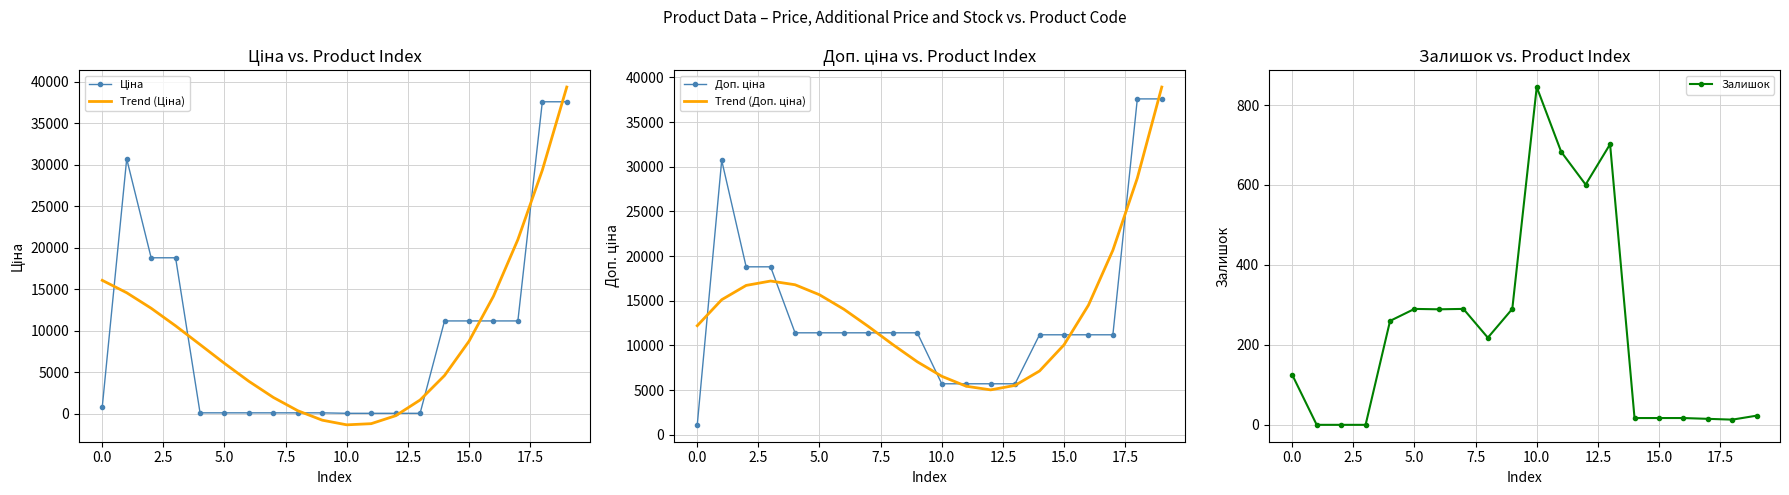

What is the highest value of the Залишок series?

845